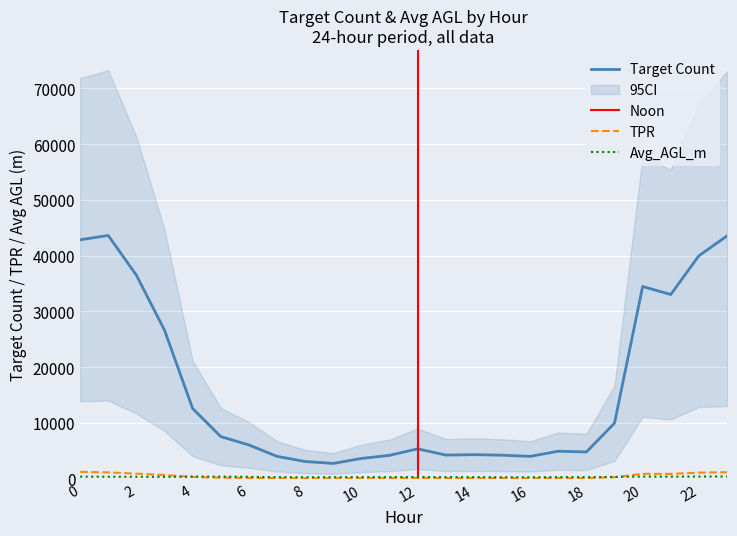

True or false: TPR has more than 1 interior local peaks.

True